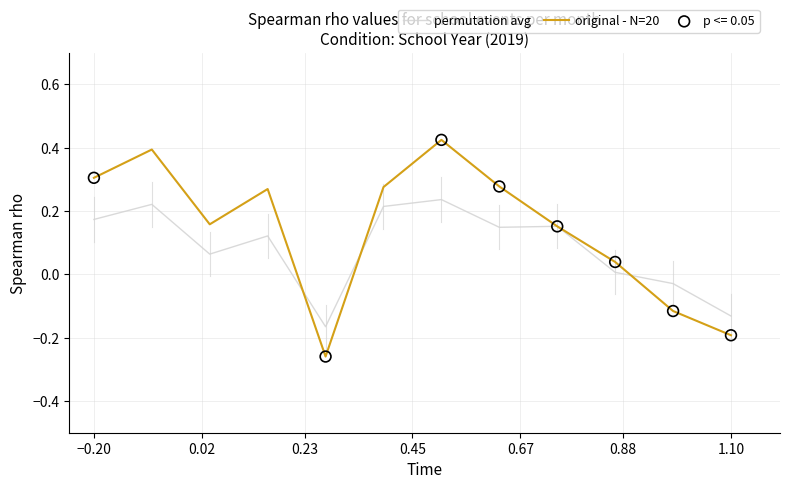

Which series has the widest spread of values?

original - N=20